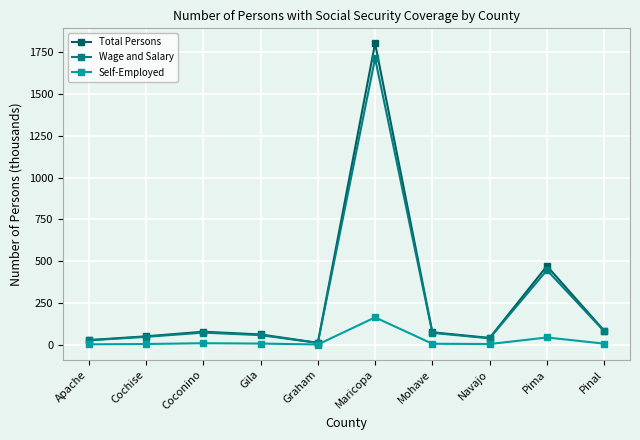

How many values in the Wage and Salary series exceed 70?

5